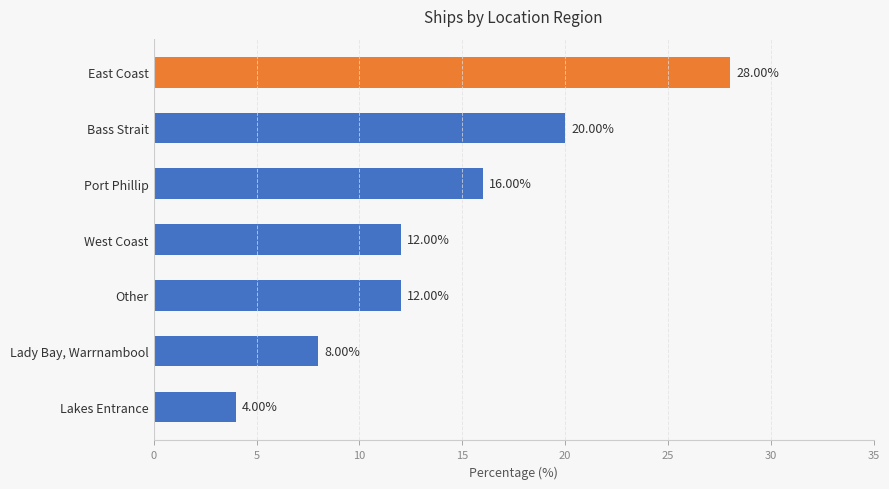

What is the greatest value displayed?

28.0